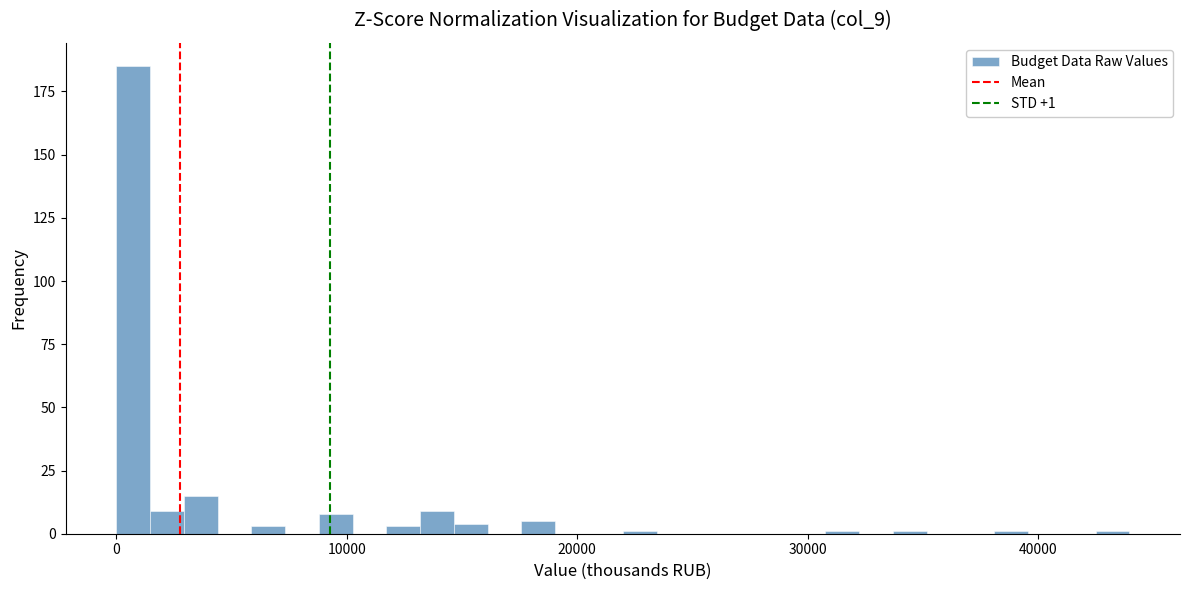

Around what value on the x-axis is the tallest bar? Give the approximate position of its centre, as read against the axis.

1000